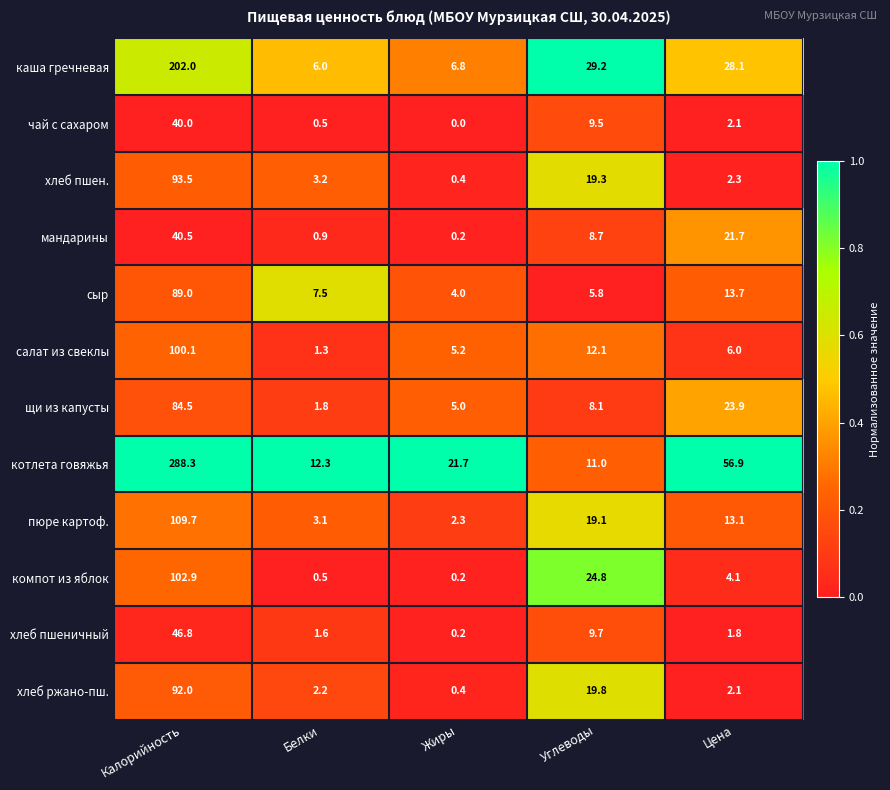

What is the difference between the maximum and second lowest values in the щи из капусты series?

79.5